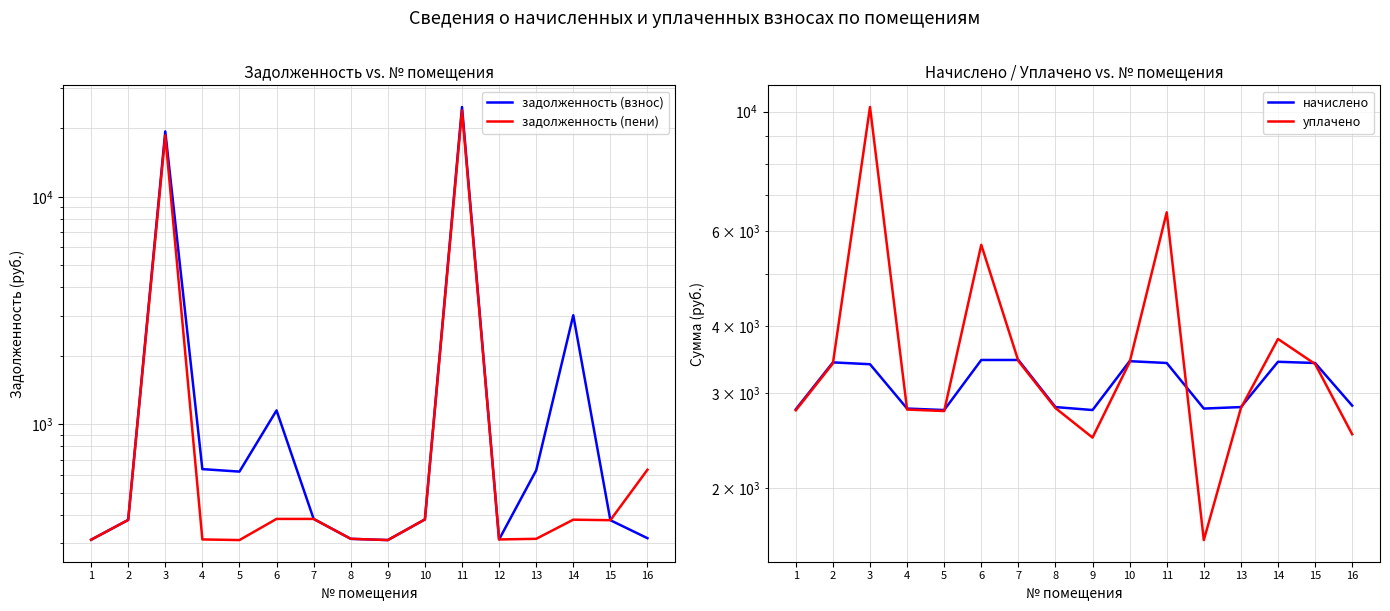

At 15, list the series in order from smallest to largest.

задолженность (взнос), задолженность (пени), уплачено, начислено